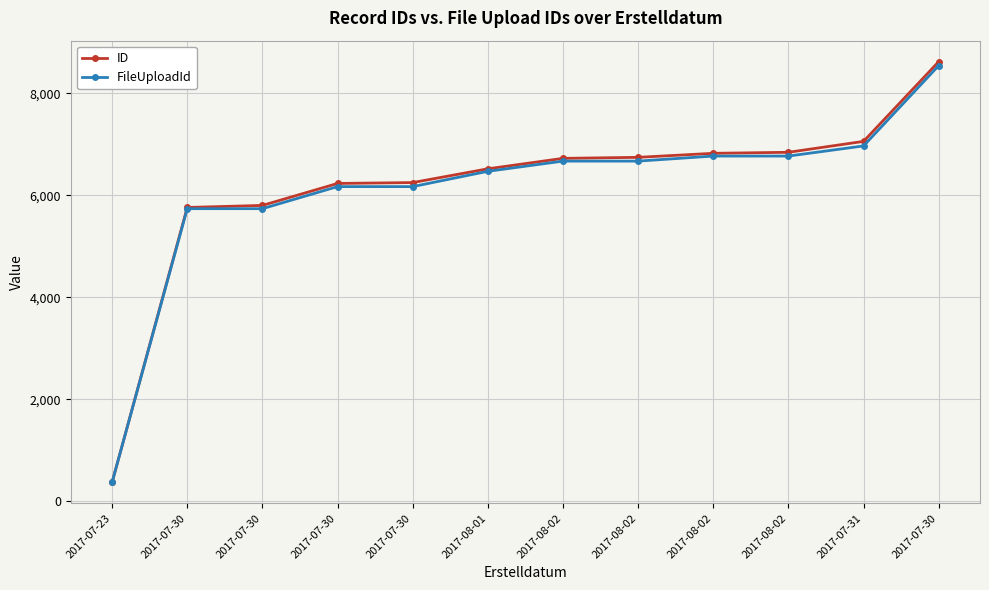

What are all the series names shown in the legend?

ID, FileUploadId